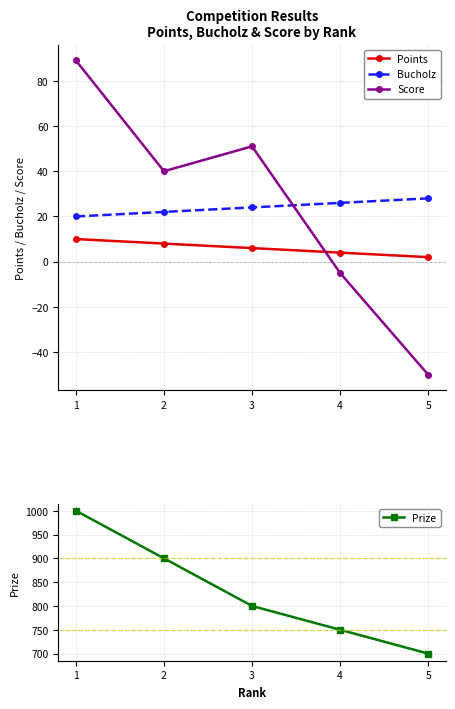

What are all the series names shown in the legend?

Points, Bucholz, Score, Prize